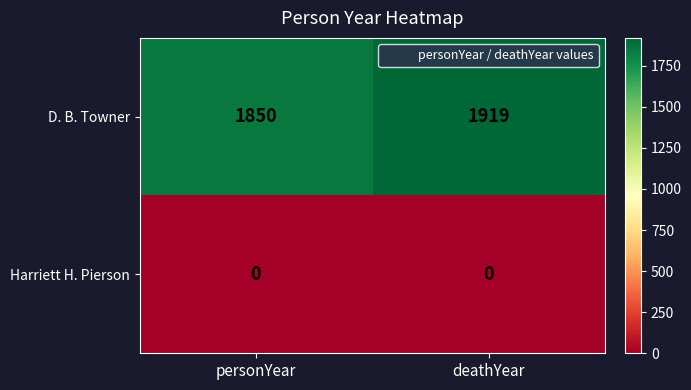

Between personYear and deathYear, which series saw the biggest shift?

D. B. Towner